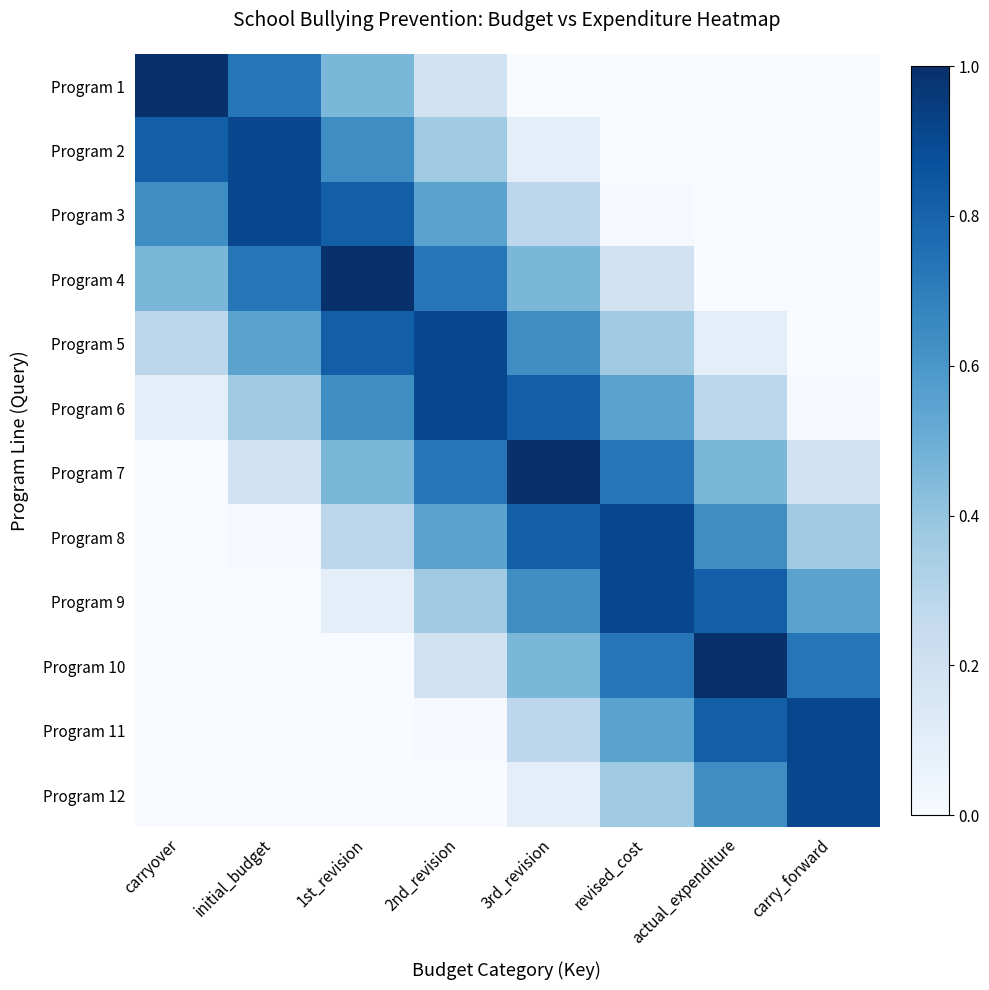

Rank the series by their maximum value, from lowest to highest.

Program 2, Program 3, Program 5, Program 6, Program 8, Program 9, Program 11, Program 12, Program 1, Program 4, Program 7, Program 10